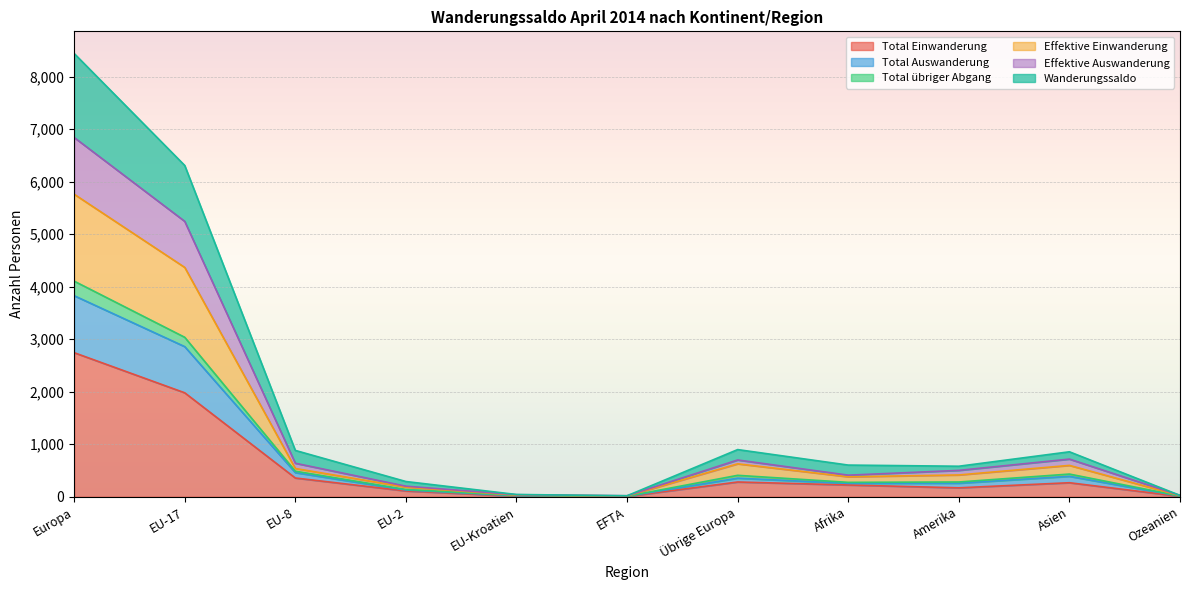

At which label does Total Einwanderung reach its peak?

Europa